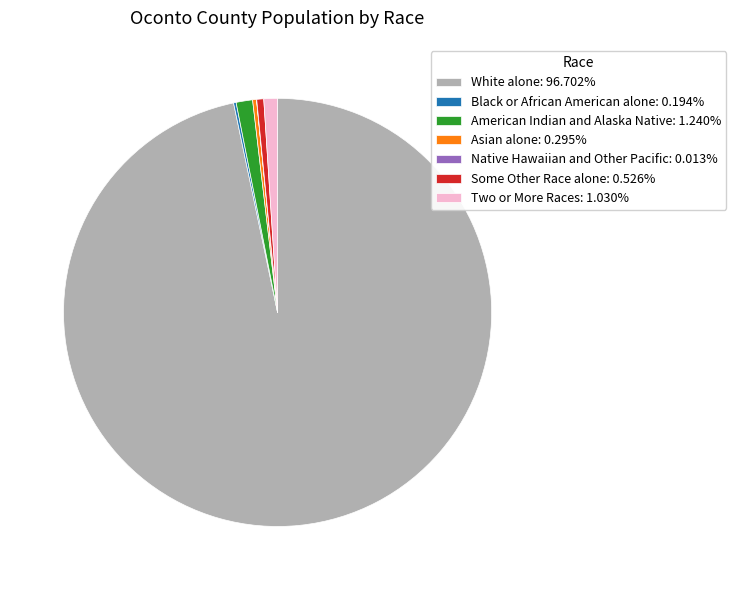

Is American Indian and Alaska Native: 1.240% the majority of the pie?

No